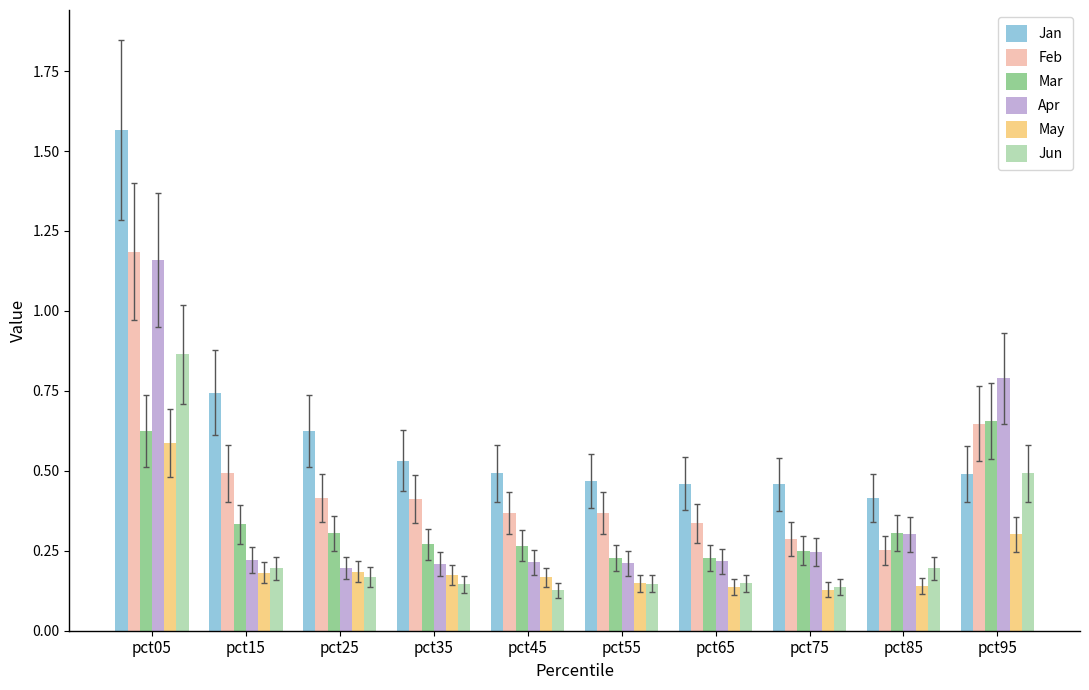

How many bars are there in total?

60